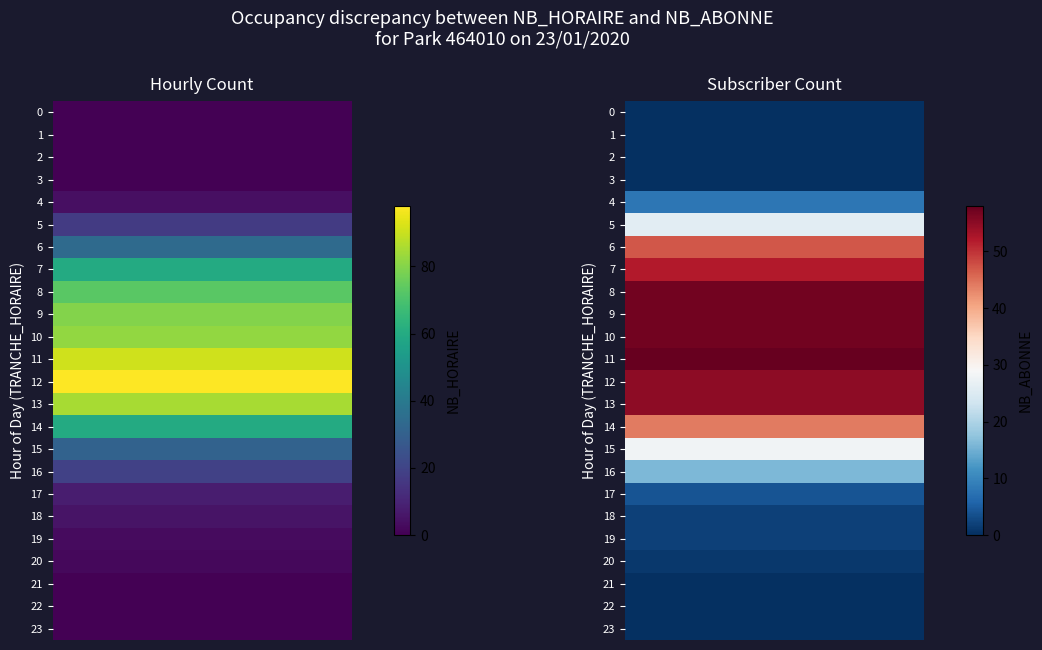

At which category is the sum across all series the highest?

12